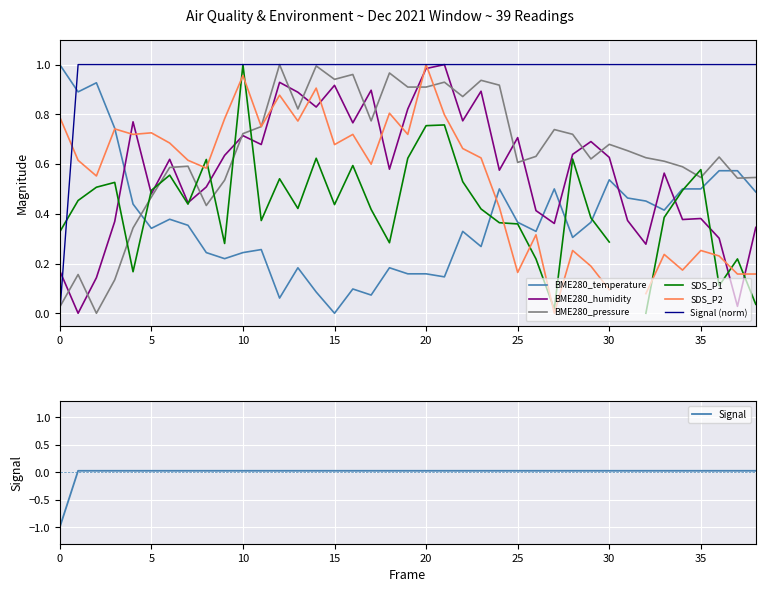

How many intersections are there between BME280_temperature and Signal (norm)?

1